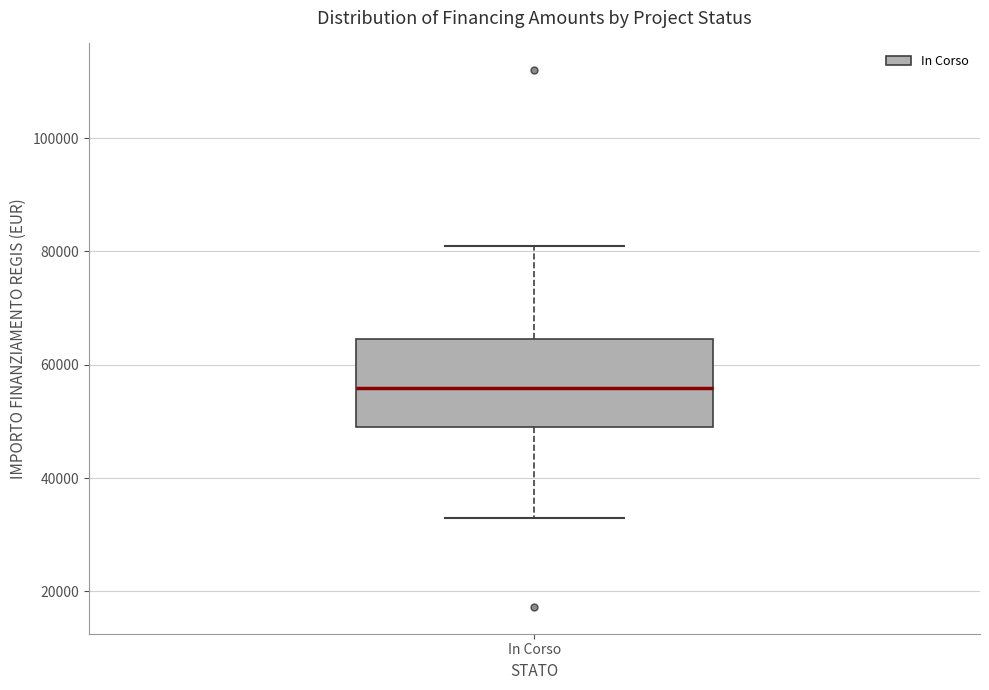

Read this box plot against the y-axis: the position of the median line, the range covered by the box, and the ends of both whiskers. The values are not printed on the chart, so give them approximately, as read against the axis.

median 56000, box 50000 to 64000, whiskers 32000 to 80000